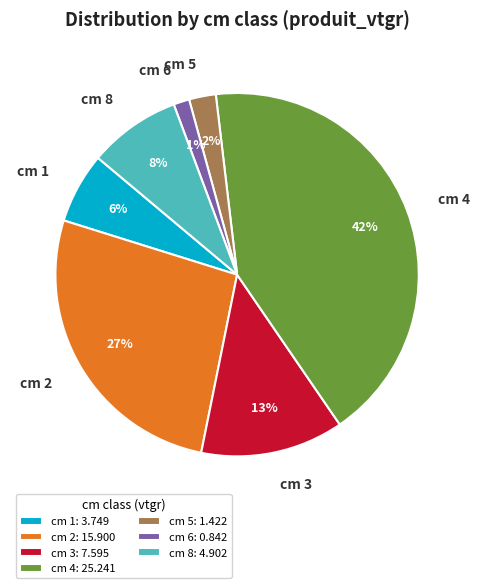

Combined, do cm 6 and cm 2 account for over 50%?

No